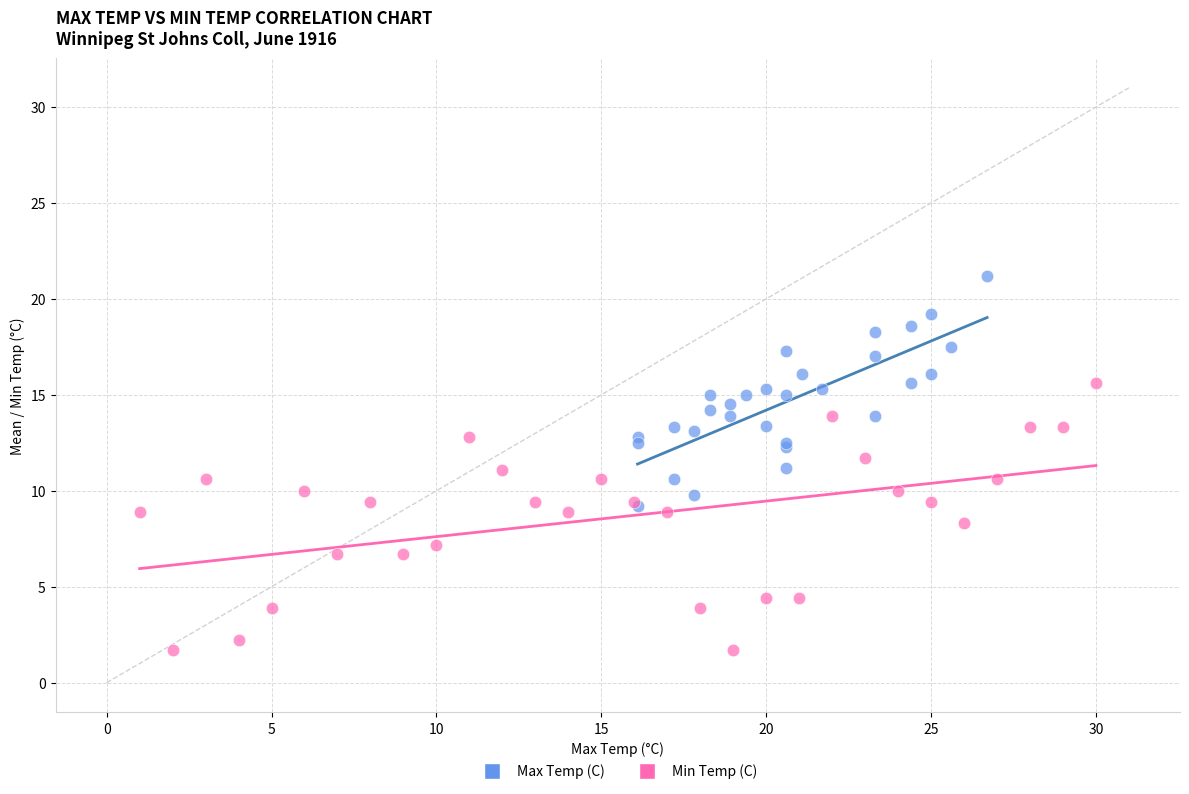

Which series reaches the minimum Y coordinate?

Min Temp (C)